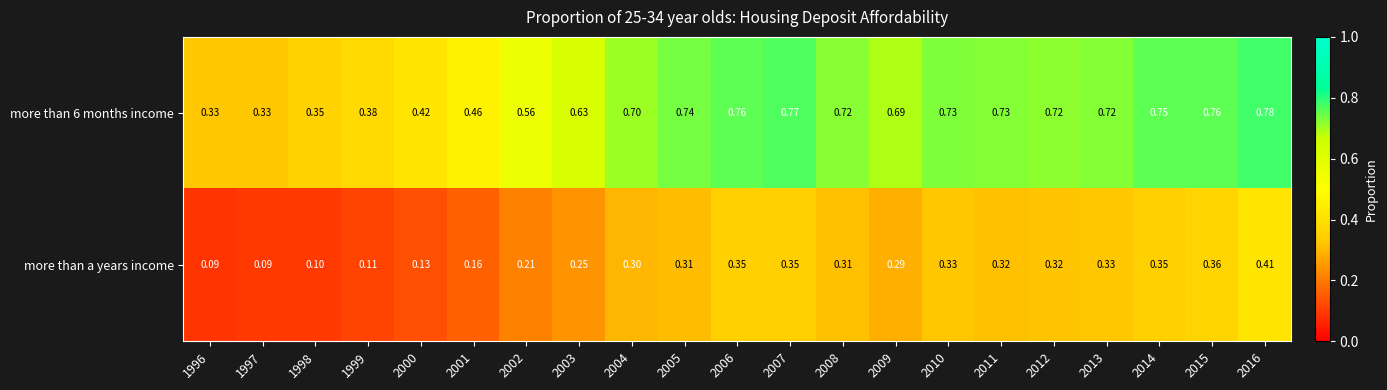

Is the value of more than 6 months income at 2003 greater than the value of more than a years income at 2011?

Yes